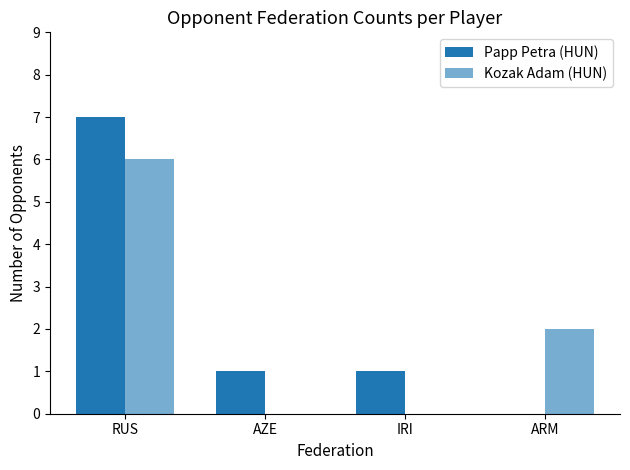

Count the number of data series in this chart.

2